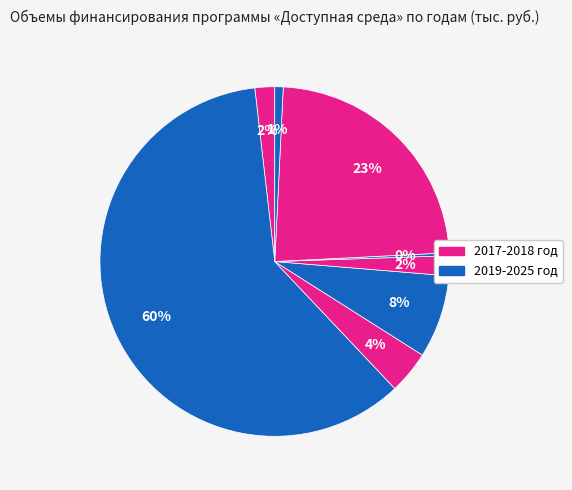

To the nearest percent, what is the difference between the largest and smallest slice percentages?

60%